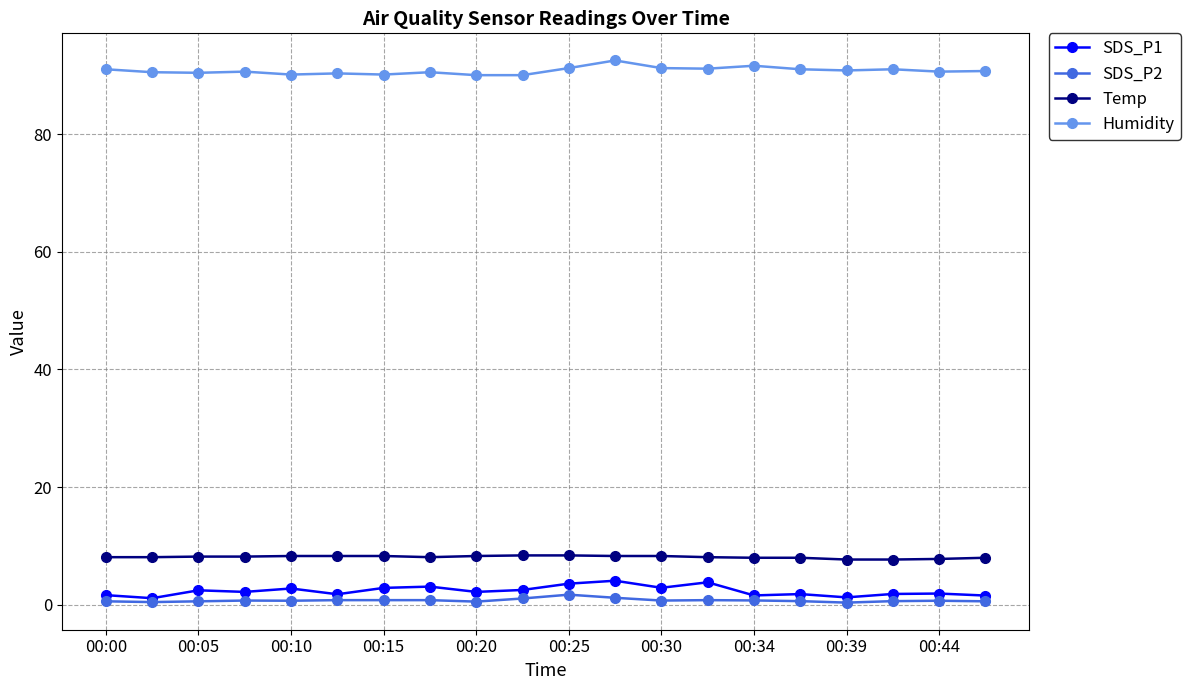

True or false: Humidity and Temp intersect in this chart.

False